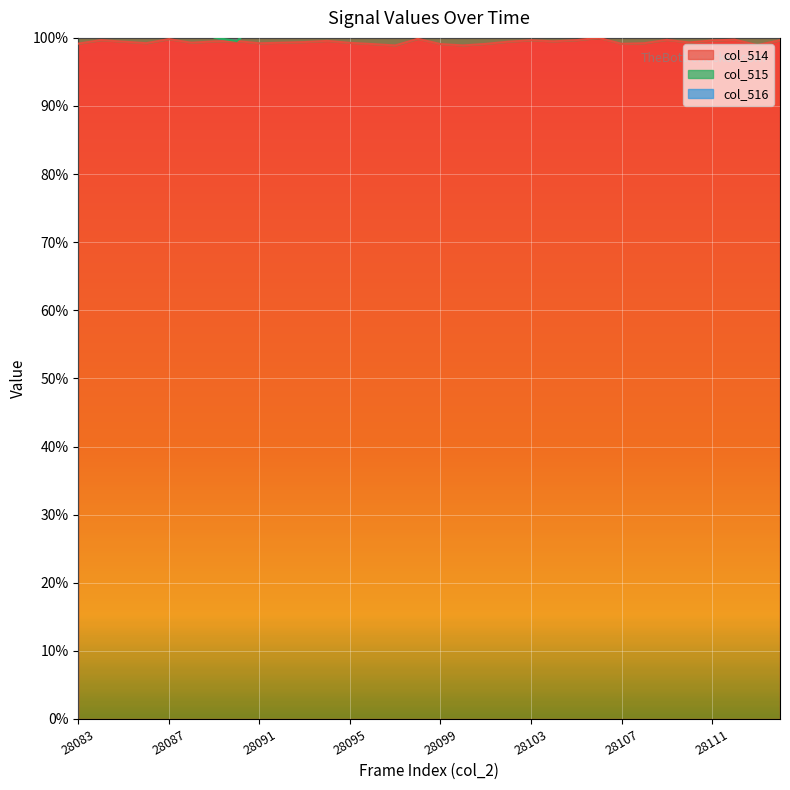

Count the number of categories in the chart.

32